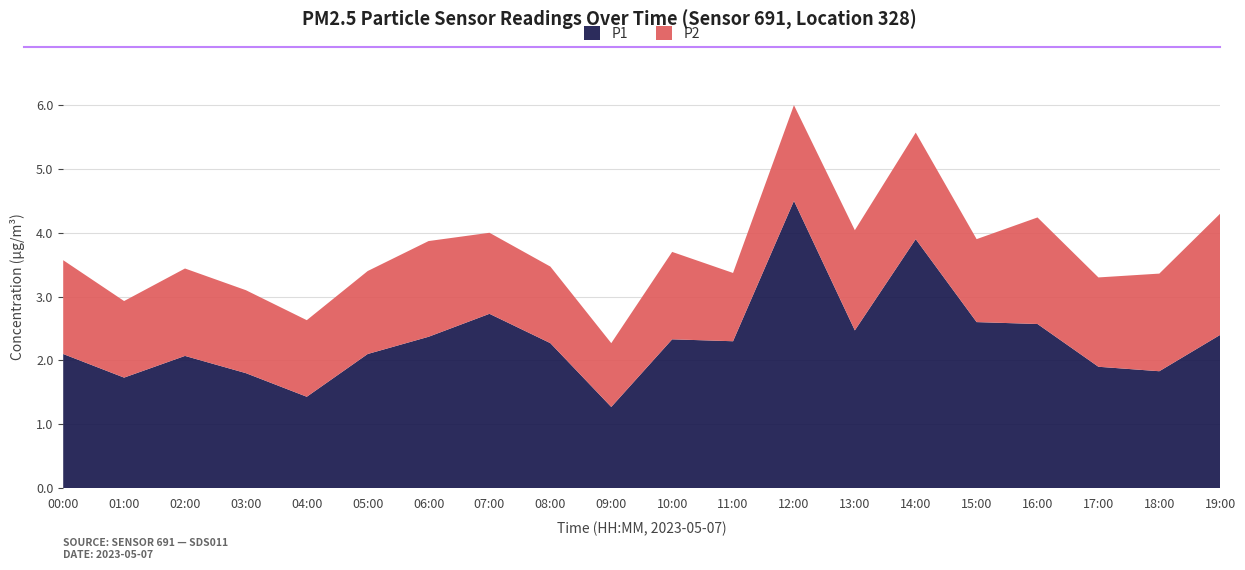

Reading left to right, transcribe all the data shown in this chart.

P1: 2.1	1.7	2.1	1.8	1.4	2.1	2.4	2.7	2.3	1.3	2.3	2.3	4.5	2.5	3.9	2.6	2.6	1.9	1.8	2.4
P2: 1.5	1.2	1.4	1.3	1.2	1.3	1.5	1.3	1.2	1.0	1.4	1.1	1.5	1.6	1.7	1.3	1.7	1.4	1.5	1.9